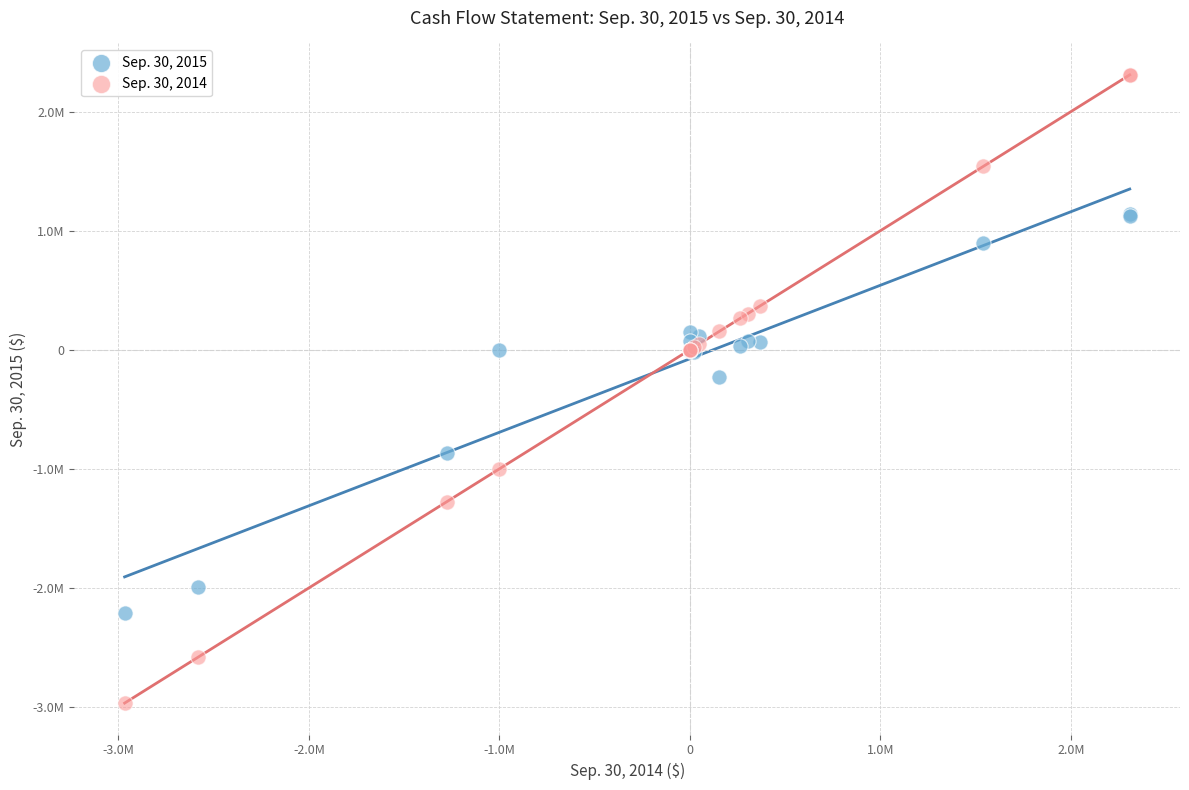

Which series has the widest spread of Y values?

Sep. 30, 2014